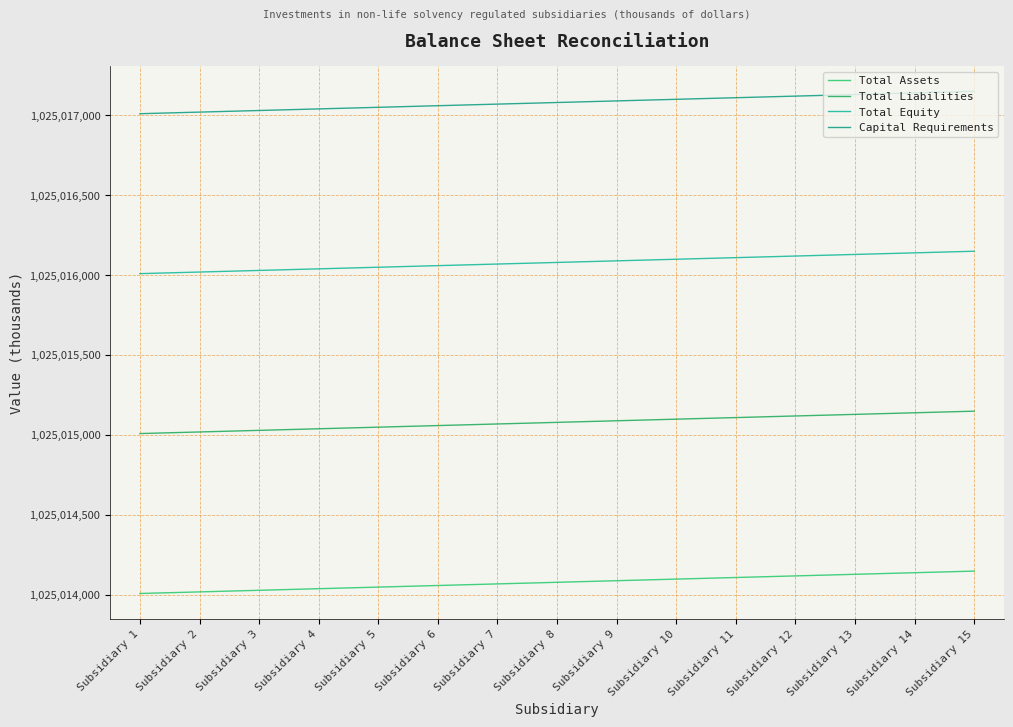

List the labels in order of Total Liabilities value, smallest first.

Subsidiary 1, Subsidiary 2, Subsidiary 3, Subsidiary 4, Subsidiary 5, Subsidiary 6, Subsidiary 7, Subsidiary 8, Subsidiary 9, Subsidiary 10, Subsidiary 11, Subsidiary 12, Subsidiary 13, Subsidiary 14, Subsidiary 15